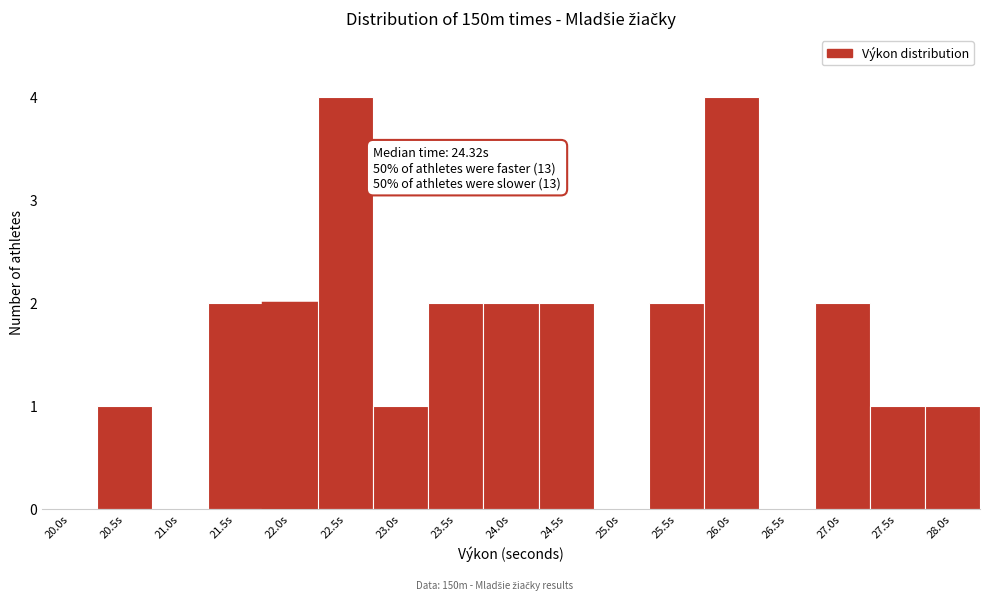

Reading left to right, what are all the values shown in this chart?

20.0s=0	20.5s=1	21.0s=0	21.5s=2	22.0s=2	22.5s=4	23.0s=1	23.5s=2	24.0s=2	24.5s=2	25.0s=0	25.5s=2	26.0s=4	26.5s=0	27.0s=2	27.5s=1	28.0s=1